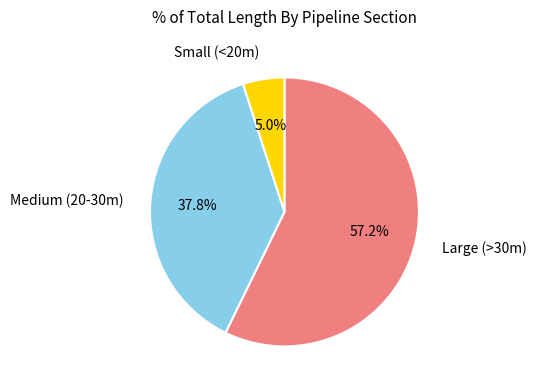

Is there any slice that represents more than half of the pie?

Yes